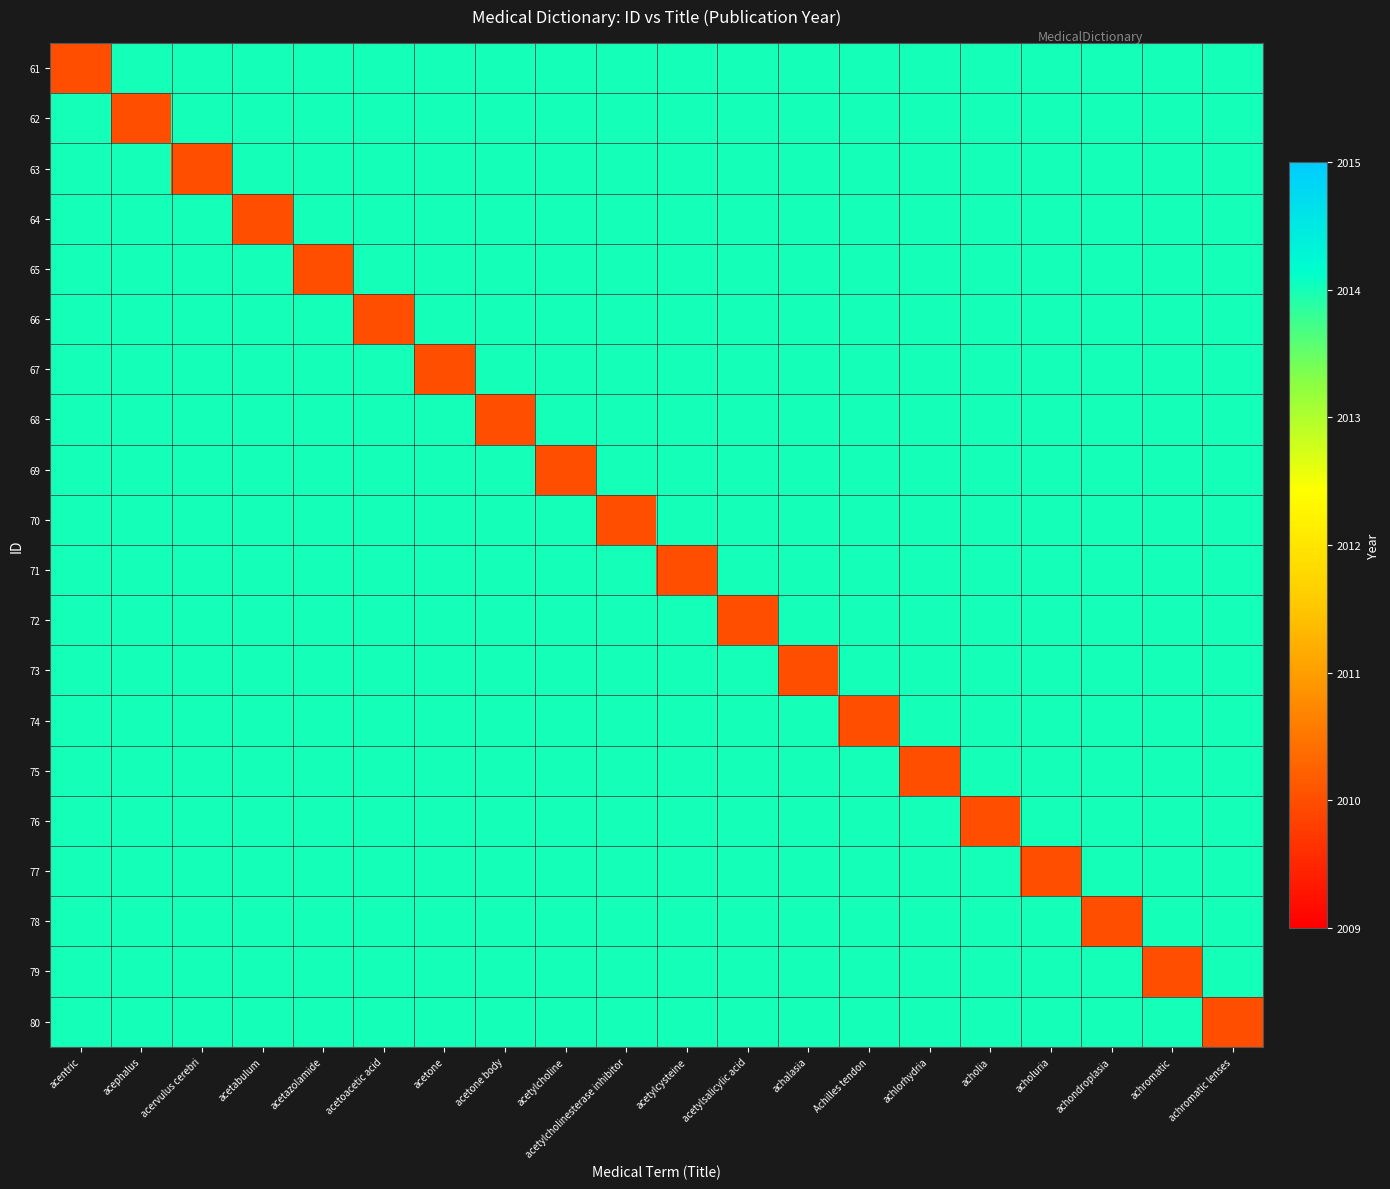

Reading right to left, what are all the values shown in this chart?

61: achromatic lenses=2014	achromatic=2014	achondroplasia=2014	acholuria=2014	acholia=2014	achlorhydria=2014	Achilles tendon=2014	achalasia=2014	acetylsalicylic acid=2014	acetylcysteine=2014	acetylcholinesterase inhibitor=2014	acetylcholine=2014	acetone body=2014	acetone=2014	acetoacetic acid=2014	acetazolamide=2014	acetabulum=2014	acervulus cerebri=2014	acephalus=2014	acentric=2010
62: achromatic lenses=2014	achromatic=2014	achondroplasia=2014	acholuria=2014	acholia=2014	achlorhydria=2014	Achilles tendon=2014	achalasia=2014	acetylsalicylic acid=2014	acetylcysteine=2014	acetylcholinesterase inhibitor=2014	acetylcholine=2014	acetone body=2014	acetone=2014	acetoacetic acid=2014	acetazolamide=2014	acetabulum=2014	acervulus cerebri=2014	acephalus=2010	acentric=2014
63: achromatic lenses=2014	achromatic=2014	achondroplasia=2014	acholuria=2014	acholia=2014	achlorhydria=2014	Achilles tendon=2014	achalasia=2014	acetylsalicylic acid=2014	acetylcysteine=2014	acetylcholinesterase inhibitor=2014	acetylcholine=2014	acetone body=2014	acetone=2014	acetoacetic acid=2014	acetazolamide=2014	acetabulum=2014	acervulus cerebri=2010	acephalus=2014	acentric=2014
64: achromatic lenses=2014	achromatic=2014	achondroplasia=2014	acholuria=2014	acholia=2014	achlorhydria=2014	Achilles tendon=2014	achalasia=2014	acetylsalicylic acid=2014	acetylcysteine=2014	acetylcholinesterase inhibitor=2014	acetylcholine=2014	acetone body=2014	acetone=2014	acetoacetic acid=2014	acetazolamide=2014	acetabulum=2010	acervulus cerebri=2014	acephalus=2014	acentric=2014
65: achromatic lenses=2014	achromatic=2014	achondroplasia=2014	acholuria=2014	acholia=2014	achlorhydria=2014	Achilles tendon=2014	achalasia=2014	acetylsalicylic acid=2014	acetylcysteine=2014	acetylcholinesterase inhibitor=2014	acetylcholine=2014	acetone body=2014	acetone=2014	acetoacetic acid=2014	acetazolamide=2010	acetabulum=2014	acervulus cerebri=2014	acephalus=2014	acentric=2014
66: achromatic lenses=2014	achromatic=2014	achondroplasia=2014	acholuria=2014	acholia=2014	achlorhydria=2014	Achilles tendon=2014	achalasia=2014	acetylsalicylic acid=2014	acetylcysteine=2014	acetylcholinesterase inhibitor=2014	acetylcholine=2014	acetone body=2014	acetone=2014	acetoacetic acid=2010	acetazolamide=2014	acetabulum=2014	acervulus cerebri=2014	acephalus=2014	acentric=2014
67: achromatic lenses=2014	achromatic=2014	achondroplasia=2014	acholuria=2014	acholia=2014	achlorhydria=2014	Achilles tendon=2014	achalasia=2014	acetylsalicylic acid=2014	acetylcysteine=2014	acetylcholinesterase inhibitor=2014	acetylcholine=2014	acetone body=2014	acetone=2010	acetoacetic acid=2014	acetazolamide=2014	acetabulum=2014	acervulus cerebri=2014	acephalus=2014	acentric=2014
68: achromatic lenses=2014	achromatic=2014	achondroplasia=2014	acholuria=2014	acholia=2014	achlorhydria=2014	Achilles tendon=2014	achalasia=2014	acetylsalicylic acid=2014	acetylcysteine=2014	acetylcholinesterase inhibitor=2014	acetylcholine=2014	acetone body=2010	acetone=2014	acetoacetic acid=2014	acetazolamide=2014	acetabulum=2014	acervulus cerebri=2014	acephalus=2014	acentric=2014
69: achromatic lenses=2014	achromatic=2014	achondroplasia=2014	acholuria=2014	acholia=2014	achlorhydria=2014	Achilles tendon=2014	achalasia=2014	acetylsalicylic acid=2014	acetylcysteine=2014	acetylcholinesterase inhibitor=2014	acetylcholine=2010	acetone body=2014	acetone=2014	acetoacetic acid=2014	acetazolamide=2014	acetabulum=2014	acervulus cerebri=2014	acephalus=2014	acentric=2014
70: achromatic lenses=2014	achromatic=2014	achondroplasia=2014	acholuria=2014	acholia=2014	achlorhydria=2014	Achilles tendon=2014	achalasia=2014	acetylsalicylic acid=2014	acetylcysteine=2014	acetylcholinesterase inhibitor=2010	acetylcholine=2014	acetone body=2014	acetone=2014	acetoacetic acid=2014	acetazolamide=2014	acetabulum=2014	acervulus cerebri=2014	acephalus=2014	acentric=2014
71: achromatic lenses=2014	achromatic=2014	achondroplasia=2014	acholuria=2014	acholia=2014	achlorhydria=2014	Achilles tendon=2014	achalasia=2014	acetylsalicylic acid=2014	acetylcysteine=2010	acetylcholinesterase inhibitor=2014	acetylcholine=2014	acetone body=2014	acetone=2014	acetoacetic acid=2014	acetazolamide=2014	acetabulum=2014	acervulus cerebri=2014	acephalus=2014	acentric=2014
72: achromatic lenses=2014	achromatic=2014	achondroplasia=2014	acholuria=2014	acholia=2014	achlorhydria=2014	Achilles tendon=2014	achalasia=2014	acetylsalicylic acid=2010	acetylcysteine=2014	acetylcholinesterase inhibitor=2014	acetylcholine=2014	acetone body=2014	acetone=2014	acetoacetic acid=2014	acetazolamide=2014	acetabulum=2014	acervulus cerebri=2014	acephalus=2014	acentric=2014
73: achromatic lenses=2014	achromatic=2014	achondroplasia=2014	acholuria=2014	acholia=2014	achlorhydria=2014	Achilles tendon=2014	achalasia=2010	acetylsalicylic acid=2014	acetylcysteine=2014	acetylcholinesterase inhibitor=2014	acetylcholine=2014	acetone body=2014	acetone=2014	acetoacetic acid=2014	acetazolamide=2014	acetabulum=2014	acervulus cerebri=2014	acephalus=2014	acentric=2014
74: achromatic lenses=2014	achromatic=2014	achondroplasia=2014	acholuria=2014	acholia=2014	achlorhydria=2014	Achilles tendon=2010	achalasia=2014	acetylsalicylic acid=2014	acetylcysteine=2014	acetylcholinesterase inhibitor=2014	acetylcholine=2014	acetone body=2014	acetone=2014	acetoacetic acid=2014	acetazolamide=2014	acetabulum=2014	acervulus cerebri=2014	acephalus=2014	acentric=2014
75: achromatic lenses=2014	achromatic=2014	achondroplasia=2014	acholuria=2014	acholia=2014	achlorhydria=2010	Achilles tendon=2014	achalasia=2014	acetylsalicylic acid=2014	acetylcysteine=2014	acetylcholinesterase inhibitor=2014	acetylcholine=2014	acetone body=2014	acetone=2014	acetoacetic acid=2014	acetazolamide=2014	acetabulum=2014	acervulus cerebri=2014	acephalus=2014	acentric=2014
76: achromatic lenses=2014	achromatic=2014	achondroplasia=2014	acholuria=2014	acholia=2010	achlorhydria=2014	Achilles tendon=2014	achalasia=2014	acetylsalicylic acid=2014	acetylcysteine=2014	acetylcholinesterase inhibitor=2014	acetylcholine=2014	acetone body=2014	acetone=2014	acetoacetic acid=2014	acetazolamide=2014	acetabulum=2014	acervulus cerebri=2014	acephalus=2014	acentric=2014
77: achromatic lenses=2014	achromatic=2014	achondroplasia=2014	acholuria=2010	acholia=2014	achlorhydria=2014	Achilles tendon=2014	achalasia=2014	acetylsalicylic acid=2014	acetylcysteine=2014	acetylcholinesterase inhibitor=2014	acetylcholine=2014	acetone body=2014	acetone=2014	acetoacetic acid=2014	acetazolamide=2014	acetabulum=2014	acervulus cerebri=2014	acephalus=2014	acentric=2014
78: achromatic lenses=2014	achromatic=2014	achondroplasia=2010	acholuria=2014	acholia=2014	achlorhydria=2014	Achilles tendon=2014	achalasia=2014	acetylsalicylic acid=2014	acetylcysteine=2014	acetylcholinesterase inhibitor=2014	acetylcholine=2014	acetone body=2014	acetone=2014	acetoacetic acid=2014	acetazolamide=2014	acetabulum=2014	acervulus cerebri=2014	acephalus=2014	acentric=2014
79: achromatic lenses=2014	achromatic=2010	achondroplasia=2014	acholuria=2014	acholia=2014	achlorhydria=2014	Achilles tendon=2014	achalasia=2014	acetylsalicylic acid=2014	acetylcysteine=2014	acetylcholinesterase inhibitor=2014	acetylcholine=2014	acetone body=2014	acetone=2014	acetoacetic acid=2014	acetazolamide=2014	acetabulum=2014	acervulus cerebri=2014	acephalus=2014	acentric=2014
80: achromatic lenses=2010	achromatic=2014	achondroplasia=2014	acholuria=2014	acholia=2014	achlorhydria=2014	Achilles tendon=2014	achalasia=2014	acetylsalicylic acid=2014	acetylcysteine=2014	acetylcholinesterase inhibitor=2014	acetylcholine=2014	acetone body=2014	acetone=2014	acetoacetic acid=2014	acetazolamide=2014	acetabulum=2014	acervulus cerebri=2014	acephalus=2014	acentric=2014